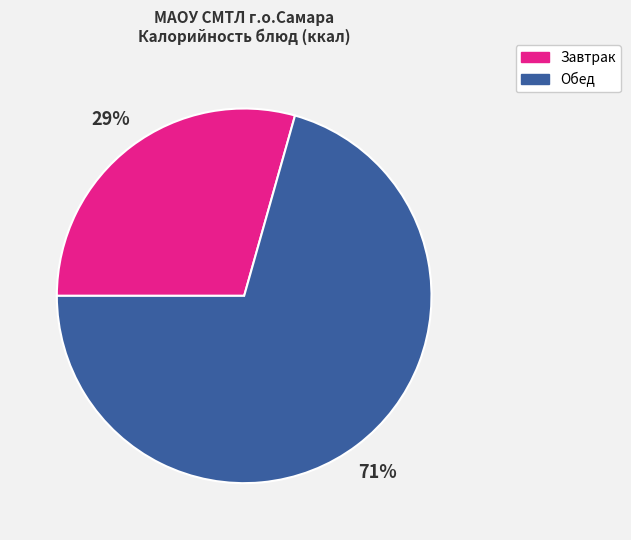

Is it true that Обед is 71% of the pie?

True